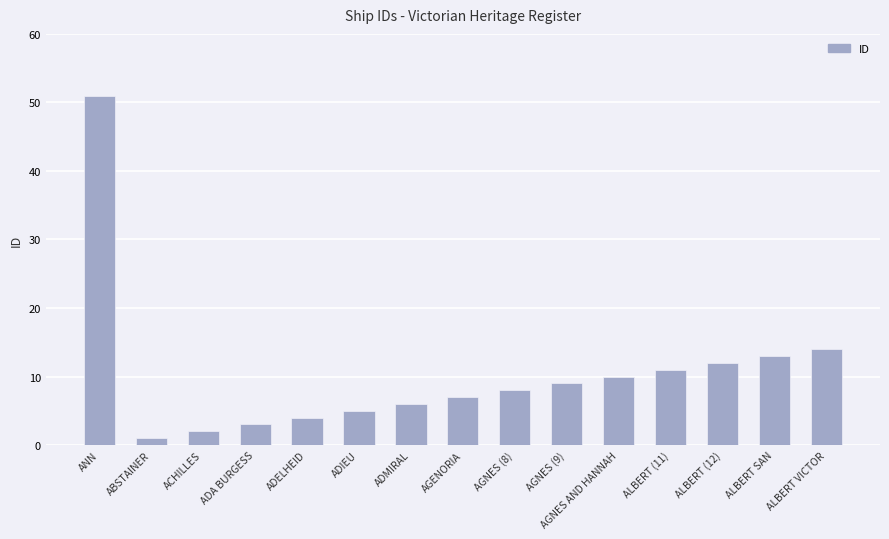

The value at AGNES (8) is 3. True or false?

False